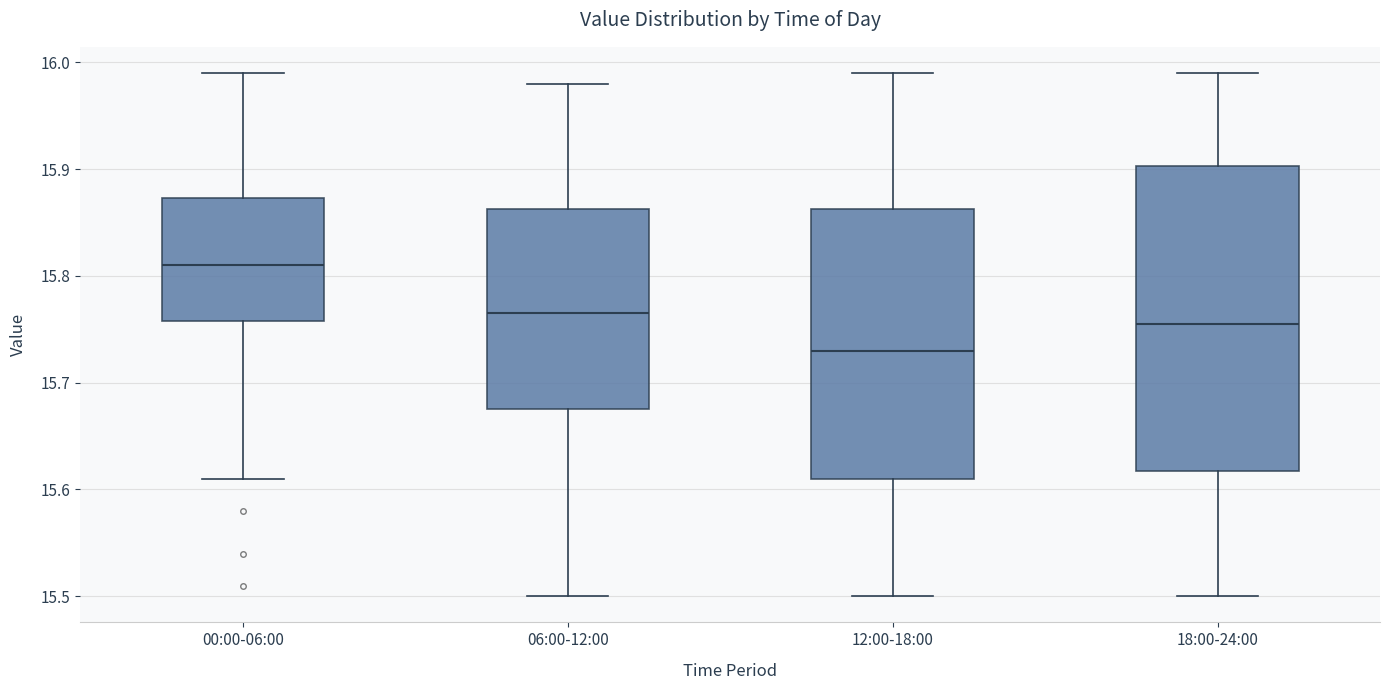

Where does the median line of the box for 06:00-12:00 sit on the y-axis? The values are not printed on the chart, so give them approximately, as read against the axis.

15.77